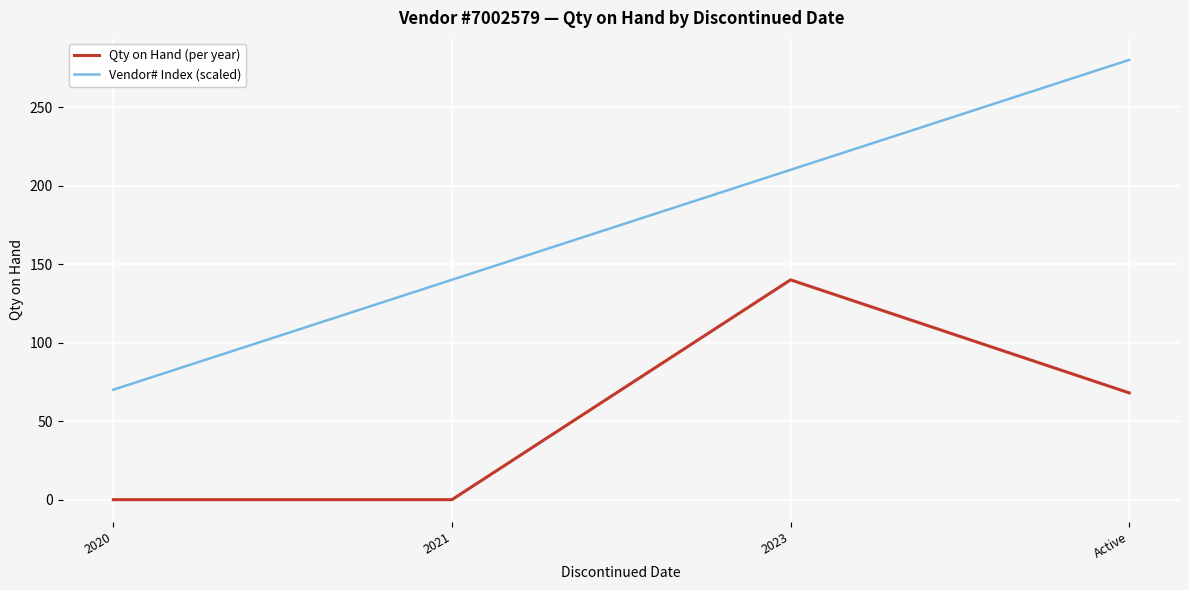

Is this an area chart (filled region under the line)?

No